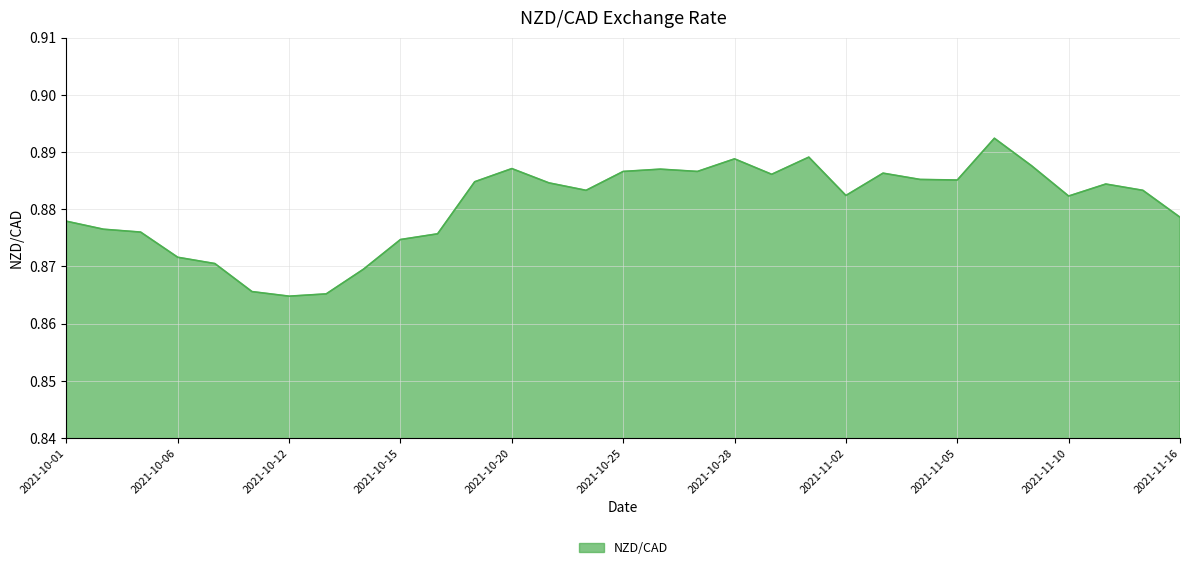

What is the smallest value displayed?

0.9